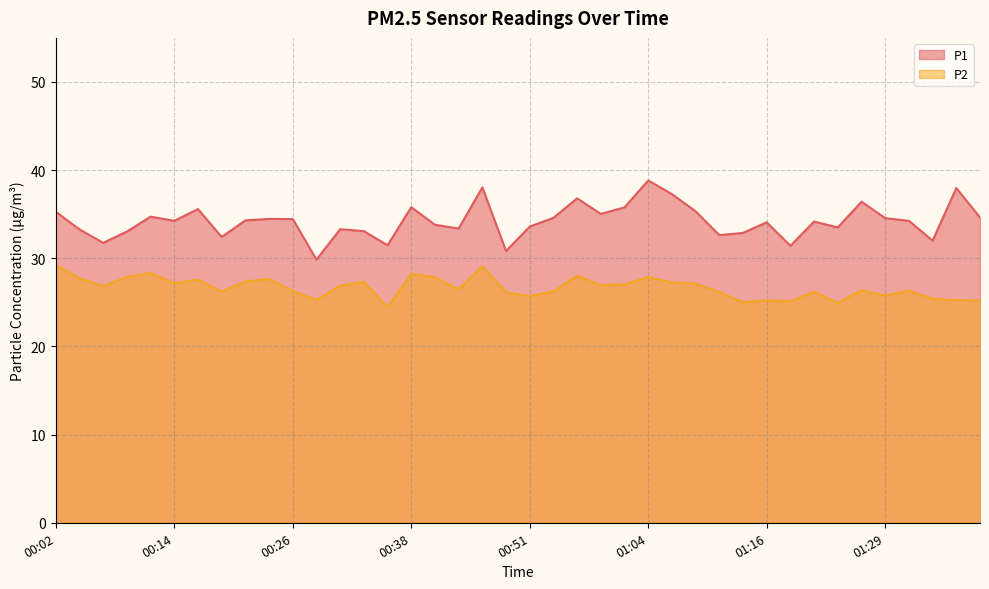

At which category does P1 reach its first local peak?

00:11